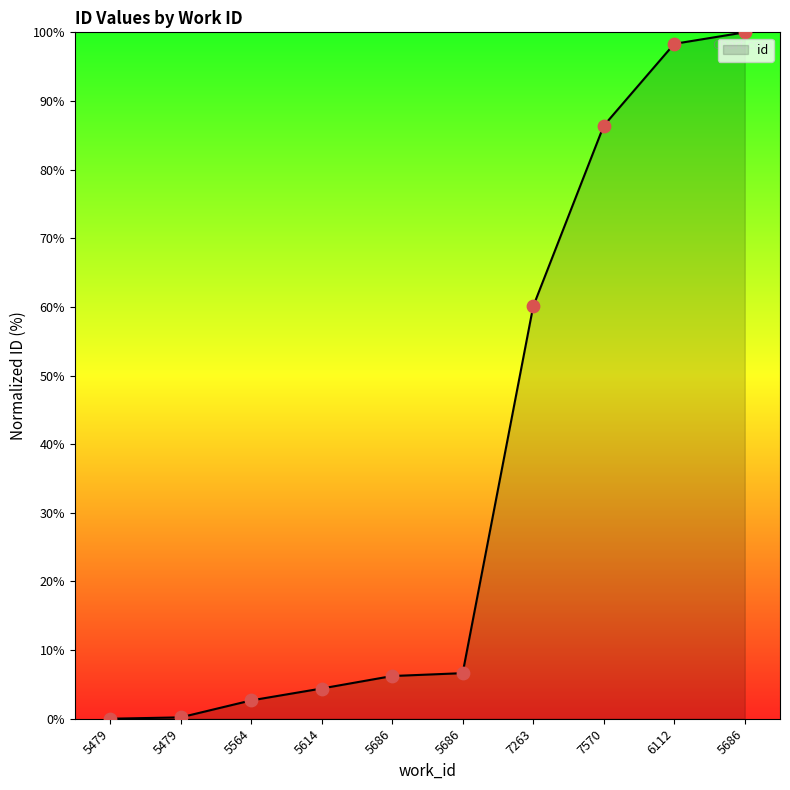

What is the change in value from 5479 to 5686?

+6.4